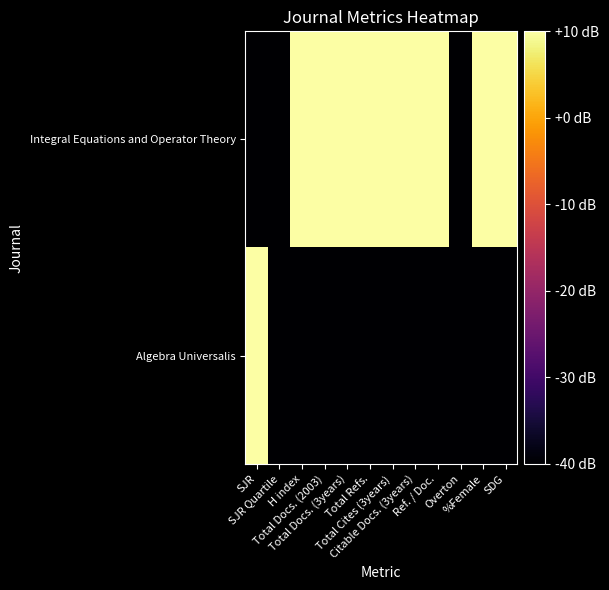

Reading left to right, transcribe all the data shown in this chart.

Integral Equations and Operator Theory: SJR=-40	SJR Quartile=-40	H index=10	Total Docs. (2003)=10	Total Docs. (3years)=10	Total Refs.=10	Total Cites (3years)=10	Citable Docs. (3years)=10	Ref. / Doc.=10	Overton=-40	%Female=10	SDG=10
Algebra Universalis: SJR=10	SJR Quartile=-40	H index=-40	Total Docs. (2003)=-40	Total Docs. (3years)=-40	Total Refs.=-40	Total Cites (3years)=-40	Citable Docs. (3years)=-40	Ref. / Doc.=-40	Overton=-40	%Female=-40	SDG=-40